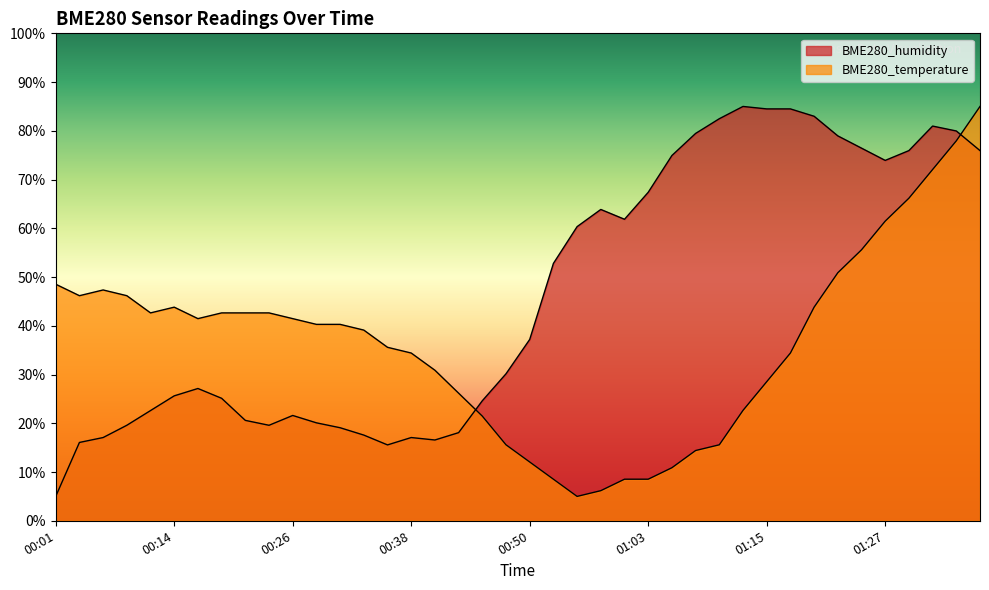

Rank the series by their average value, from lowest to highest.

BME280_temperature, BME280_humidity